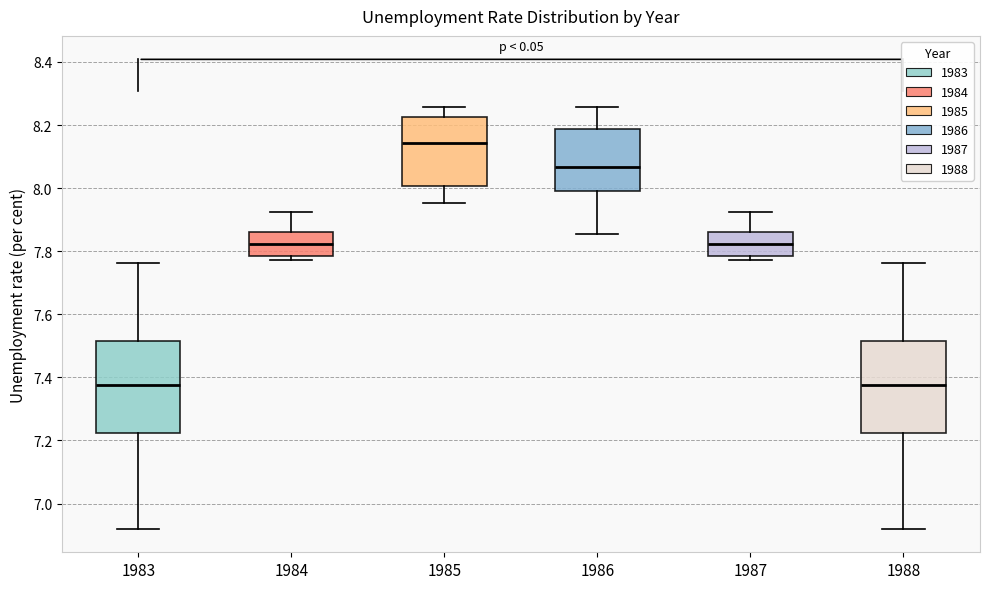

Reading left to right, read every box against the y-axis: the position of its median line, the range the box covers, and the ends of its whiskers. The values are not printed on the chart, so give them approximately, as read against the axis.

1983: median 7.38, box 7.22 to 7.52, whiskers 6.92 to 7.76
1984: median 7.82, box 7.78 to 7.86, whiskers 7.78 (just below the box's lower edge) to 7.92
1985: median 8.14, box 8.00 to 8.22, whiskers 7.96 to 8.26
1986: median 8.06, box 8.00 to 8.18, whiskers 7.86 to 8.26
1987: median 7.82, box 7.78 to 7.86, whiskers 7.78 (just below the box's lower edge) to 7.92
1988: median 7.38, box 7.22 to 7.52, whiskers 6.92 to 7.76